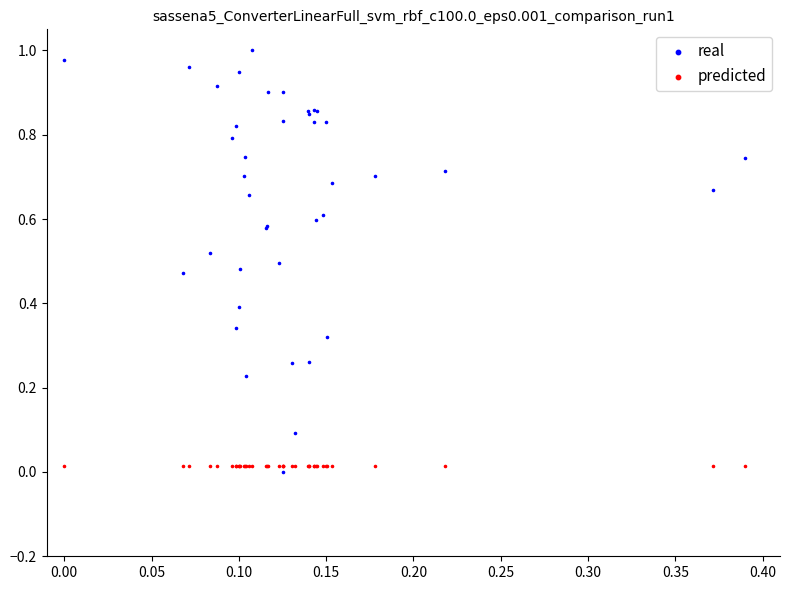

Which series reaches the maximum Y coordinate?

real